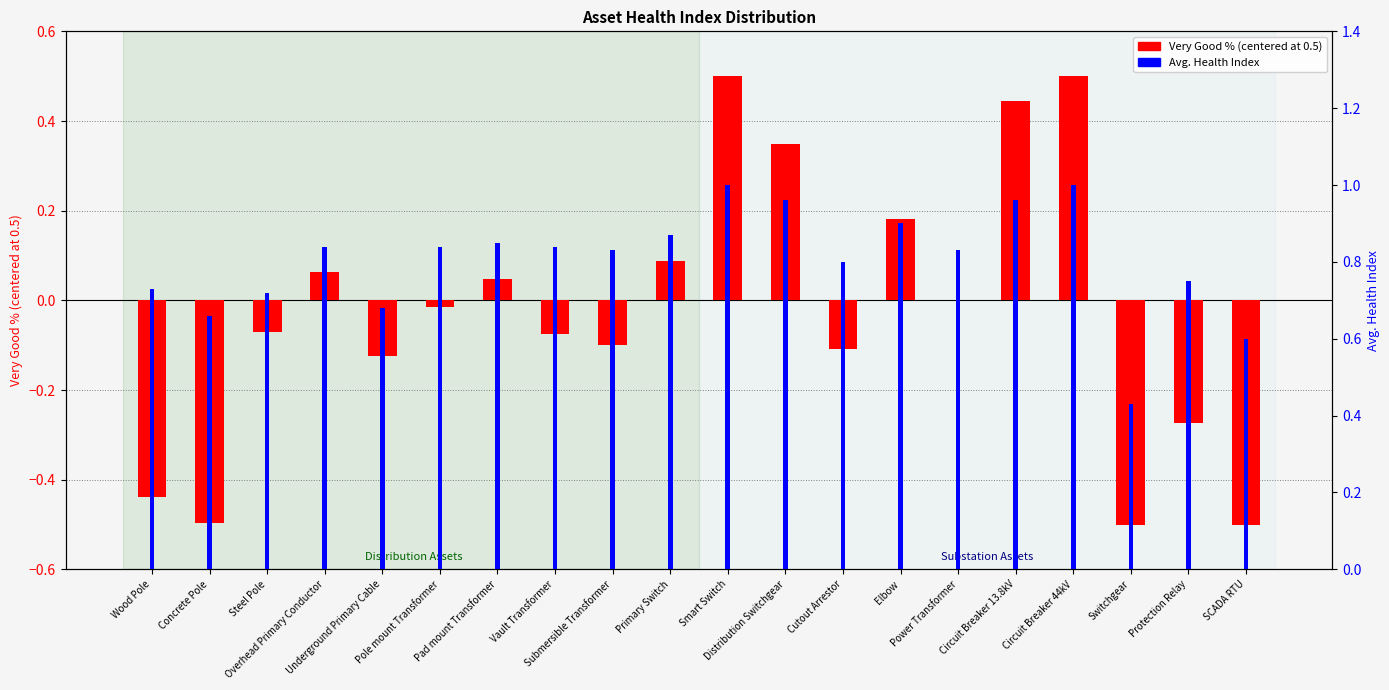

What is the average value of the Avg. Health Index series?

0.8